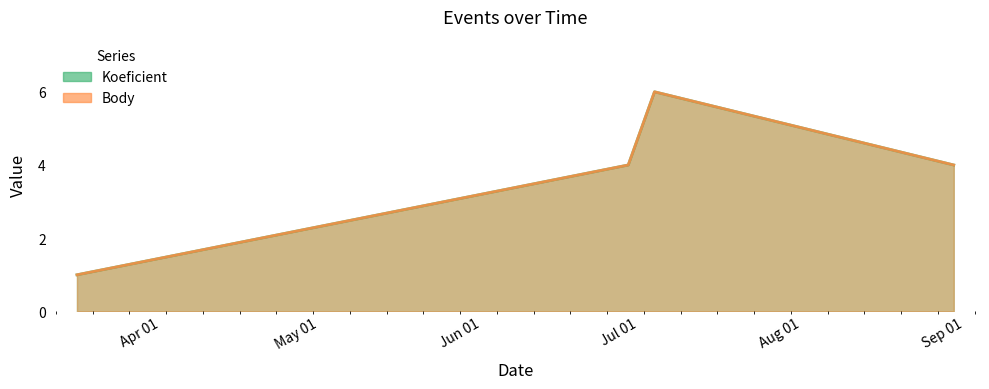

Which series has the largest range (max minus min)?

Koeficient